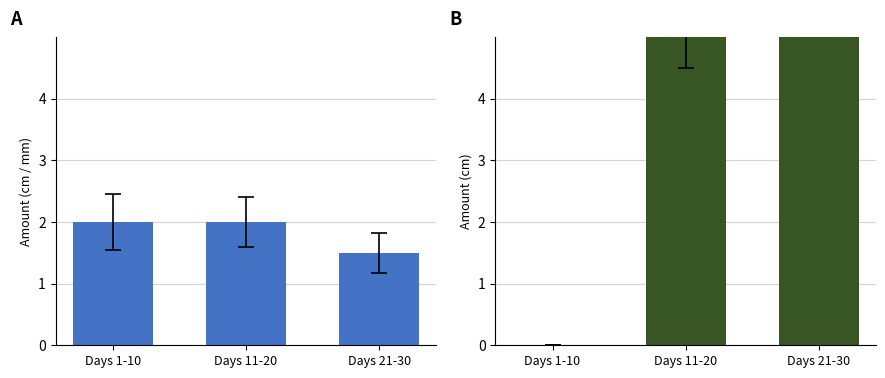

The value of Total Snow (cm) at Days 11-20 is 2.0. True or false?

True